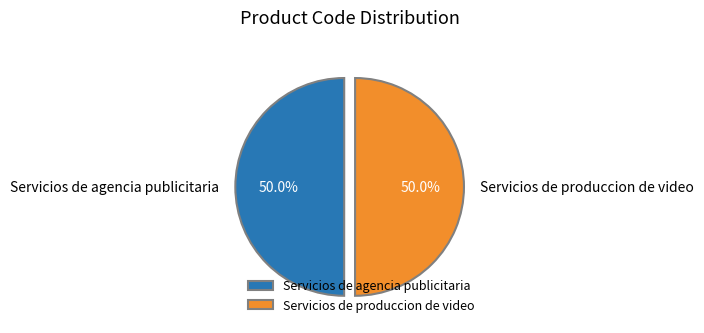

What is the ratio of the value at Servicios de produccion de video to the value at Servicios de agencia publicitaria?

1.0